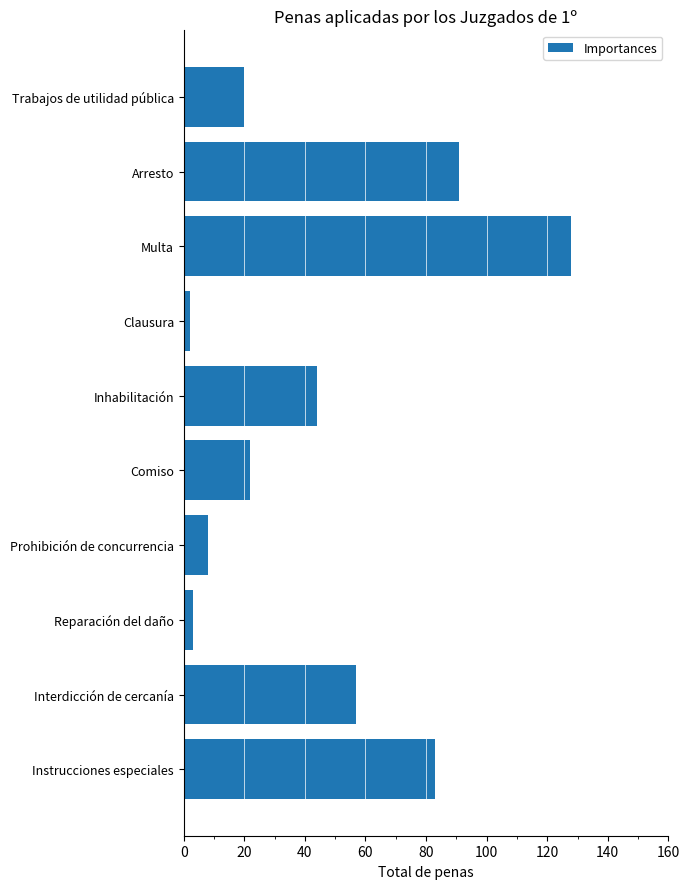

Between Trabajos de utilidad pública and Clausura, which is larger?

Trabajos de utilidad pública